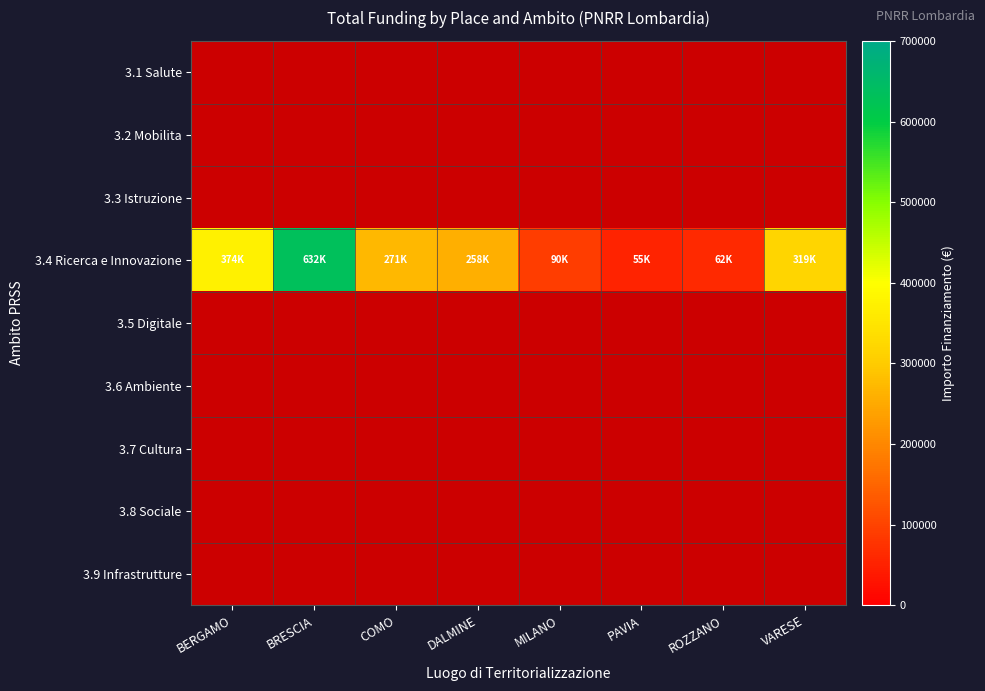

Which series has the largest total across all categories?

3.4 Ricerca e Innovazione